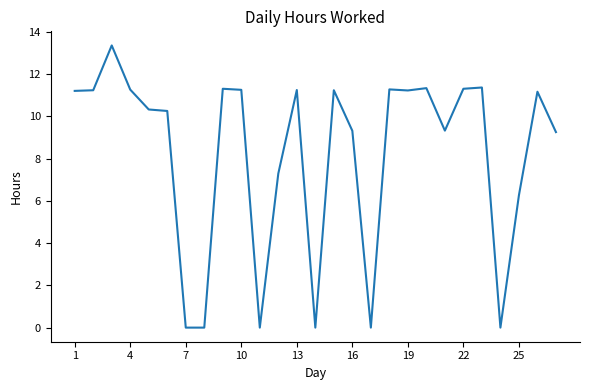

What is the greatest value displayed?

13.3